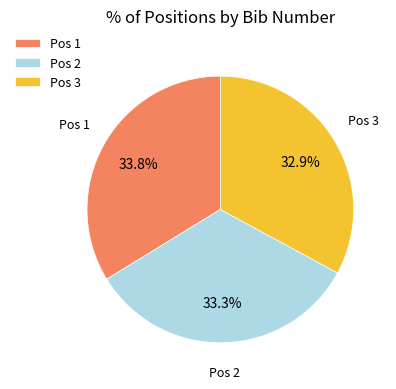

Count the number of slices in the pie.

3